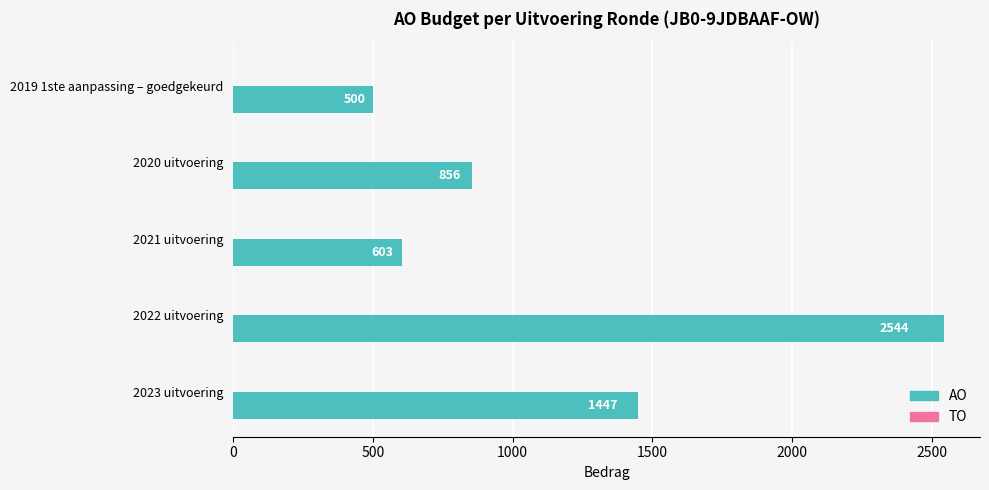

Which has a higher value, 2022 uitvoering or 2021 uitvoering?

2022 uitvoering